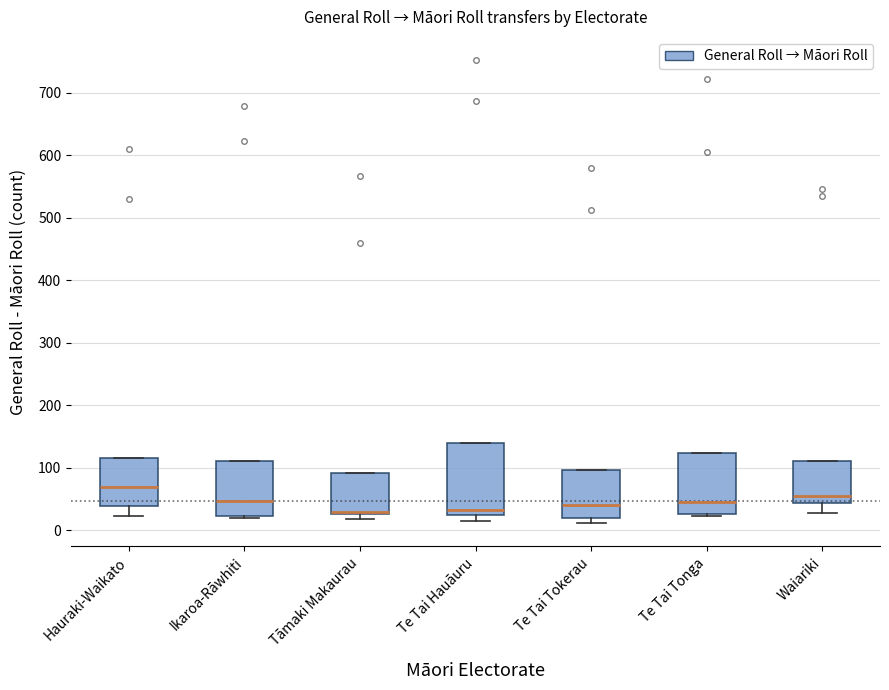

Comparing the boxes themselves (not the whiskers), which one is the tallest?

Te Tai Hauāuru